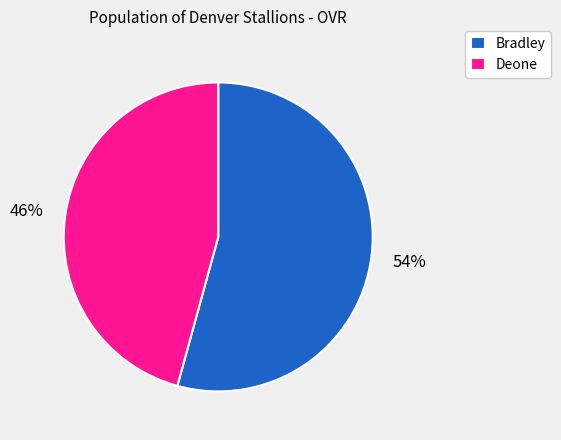

Is it true that Deone is 59% of the pie?

False